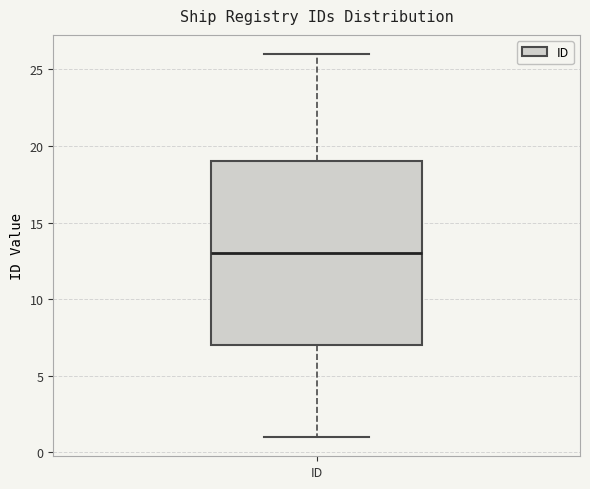

Transcribe this box plot: give where the median line is, the range the box spans, and where the two whiskers end, as read against the y-axis. The values are not printed on the chart, so give them approximately, as read against the axis.

median 13, box 7 to 19, whiskers 1 to 26